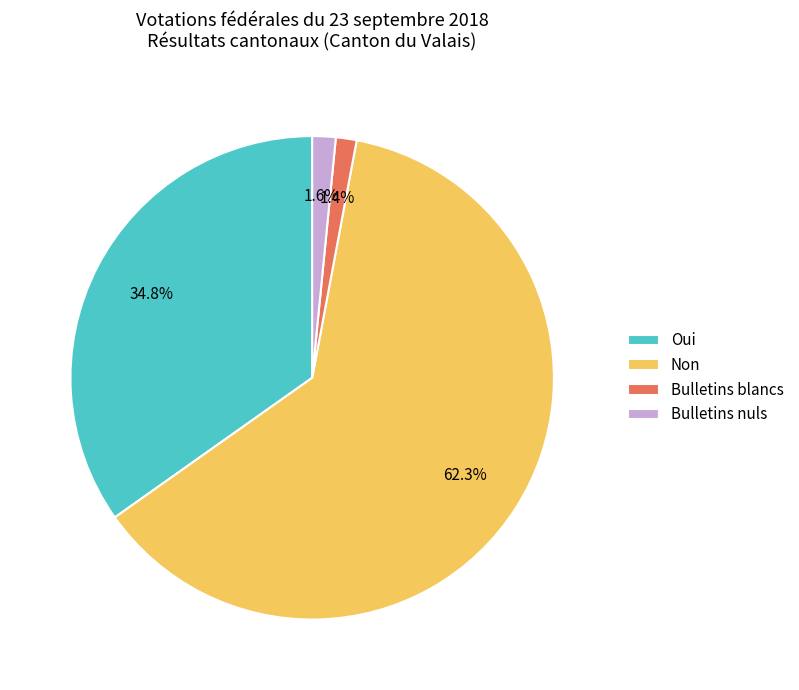

What is the largest slice in the pie chart?

Non